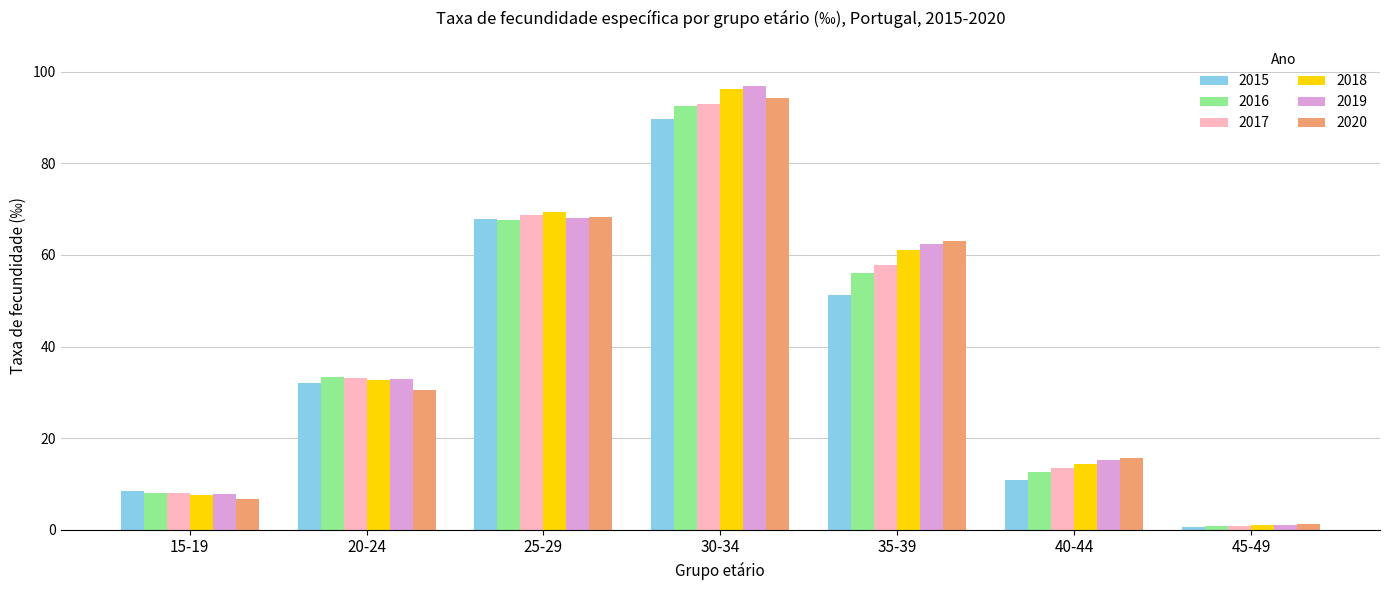

The 2020 series shows 68.3 at 25-29. True or false?

True